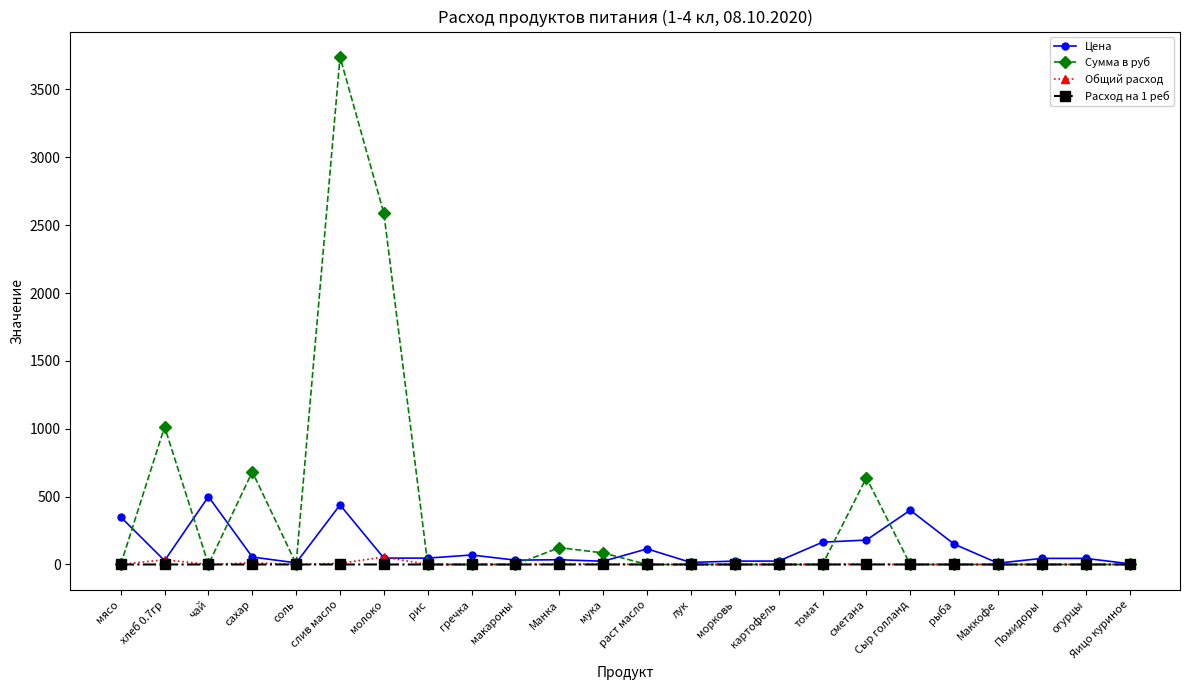

Rank the series by their maximum value, from highest to lowest.

Сумма в руб, Цена, Общий расход, Расход на 1 реб